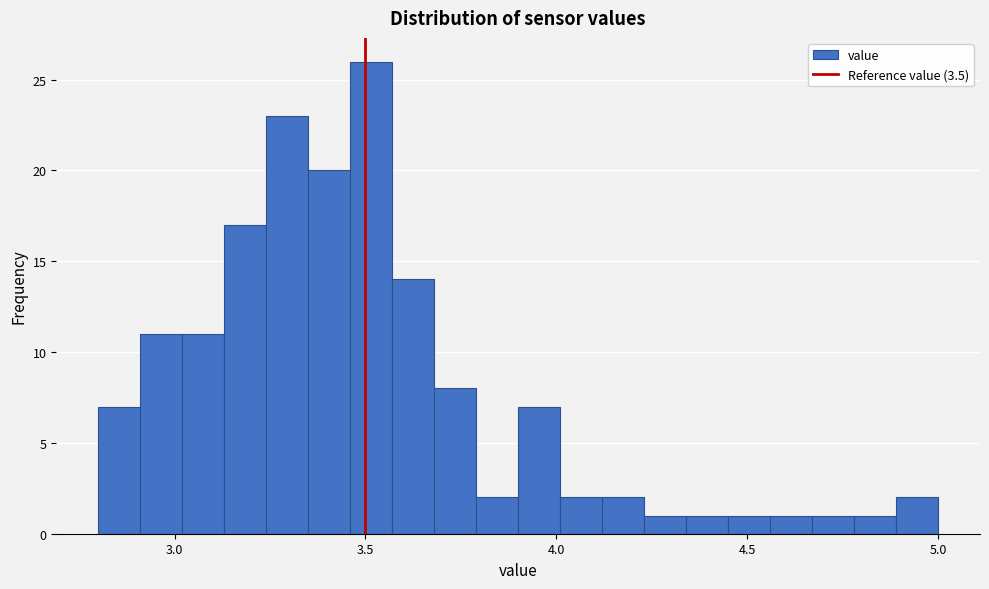

Around what value on the x-axis is the tallest bar? Give the approximate position of its centre, as read against the axis.

3.50